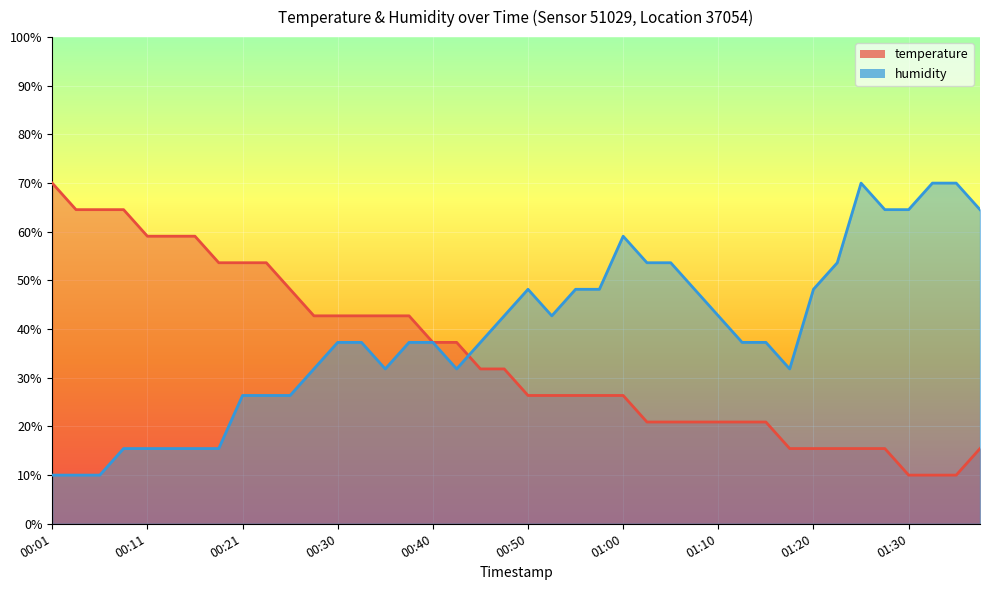

Between 00:08 and 00:35, which series saw the biggest shift?

temperature